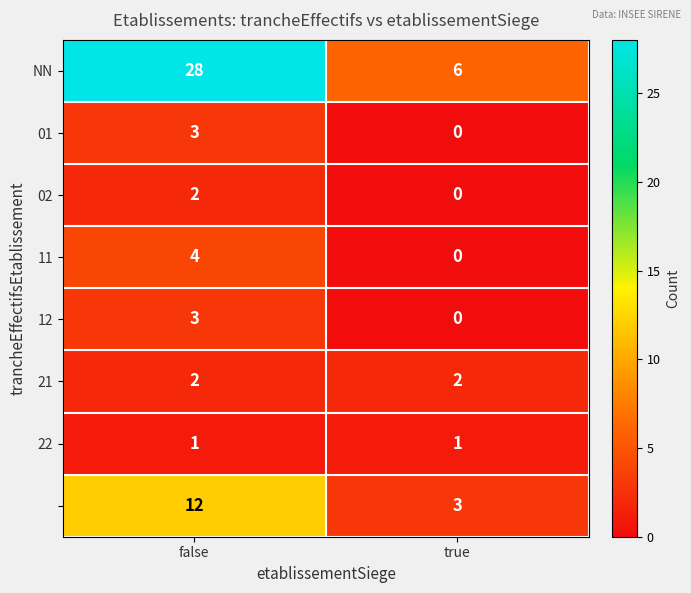

How many categories are shown in the chart?

2